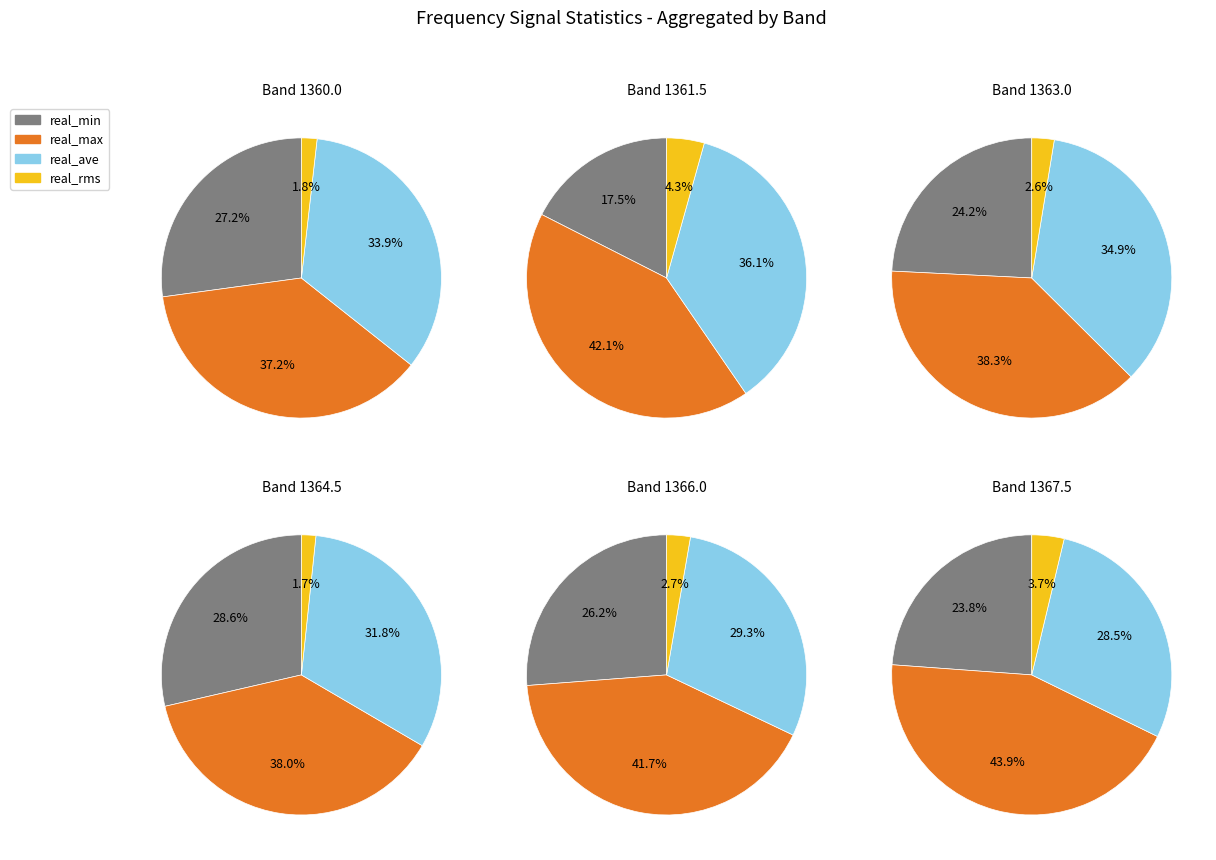

What percentage is the 6 slice, to the nearest percent?

2%